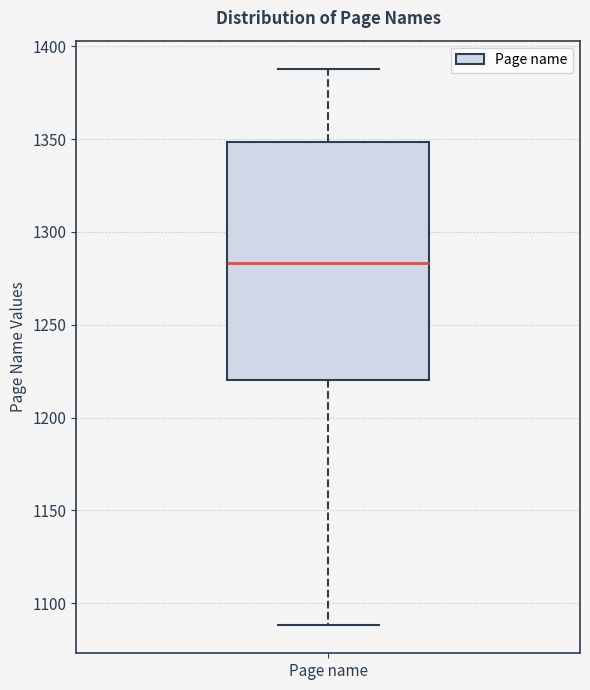

Transcribe this box plot: give where the median line is, the range the box spans, and where the two whiskers end, as read against the y-axis. The values are not printed on the chart, so give them approximately, as read against the axis.

median 1285, box 1220 to 1350, whiskers 1090 to 1390